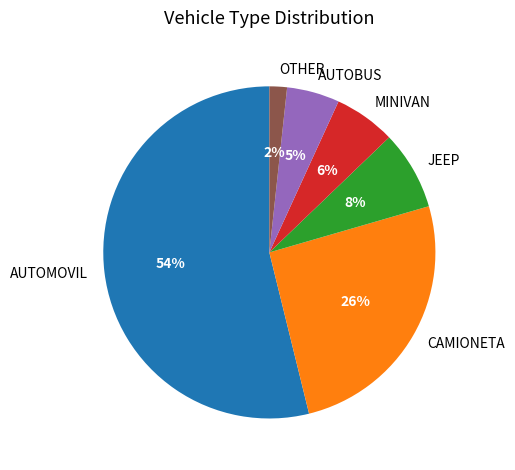

Is it true that JEEP is 8% of the pie?

True